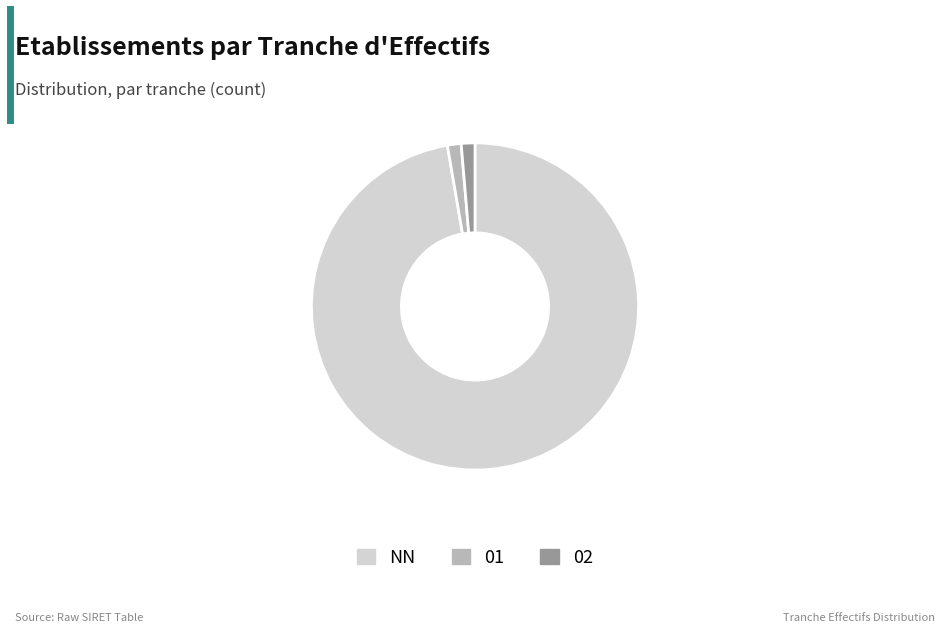

Which category has the biggest portion of the pie?

NN